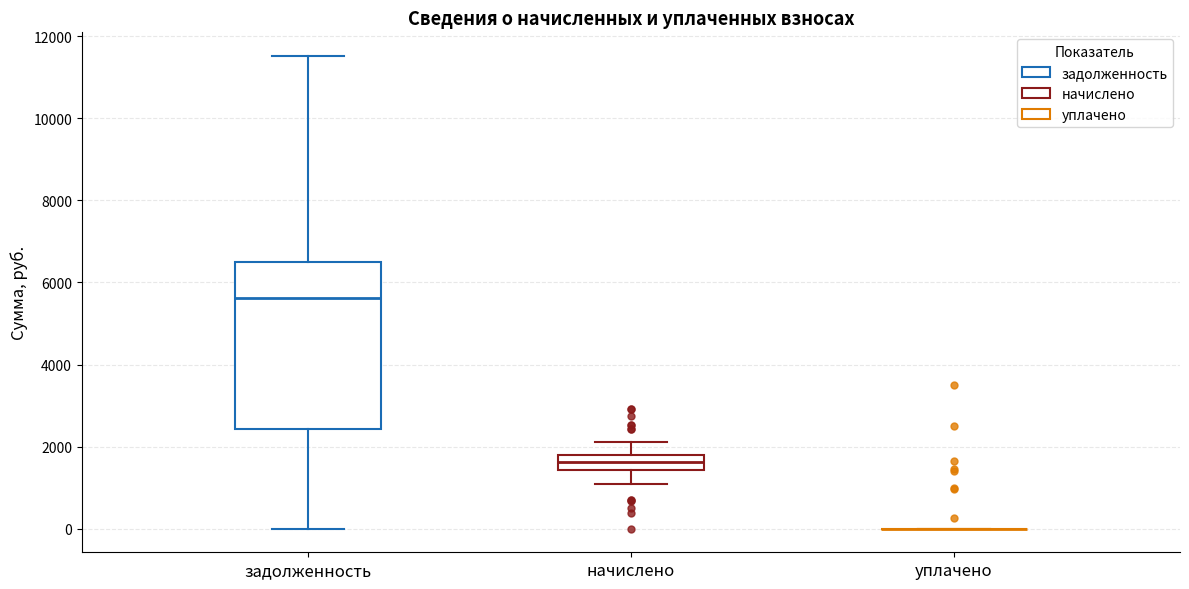

Reading left to right, transcribe this box plot: for each box, give where its median line is, the range the box spans, and where its two whiskers end, as read against the y-axis. The values are not printed on the chart, so give them approximately, as read against the axis.

задолженность: median 5600, box 2400 to 6600, whiskers 0 to 11600
начислено: median 1600, box 1400 to 1800, whiskers 1000 to 2200
уплачено: box collapsed to a line at 0, whiskers 0 to 0